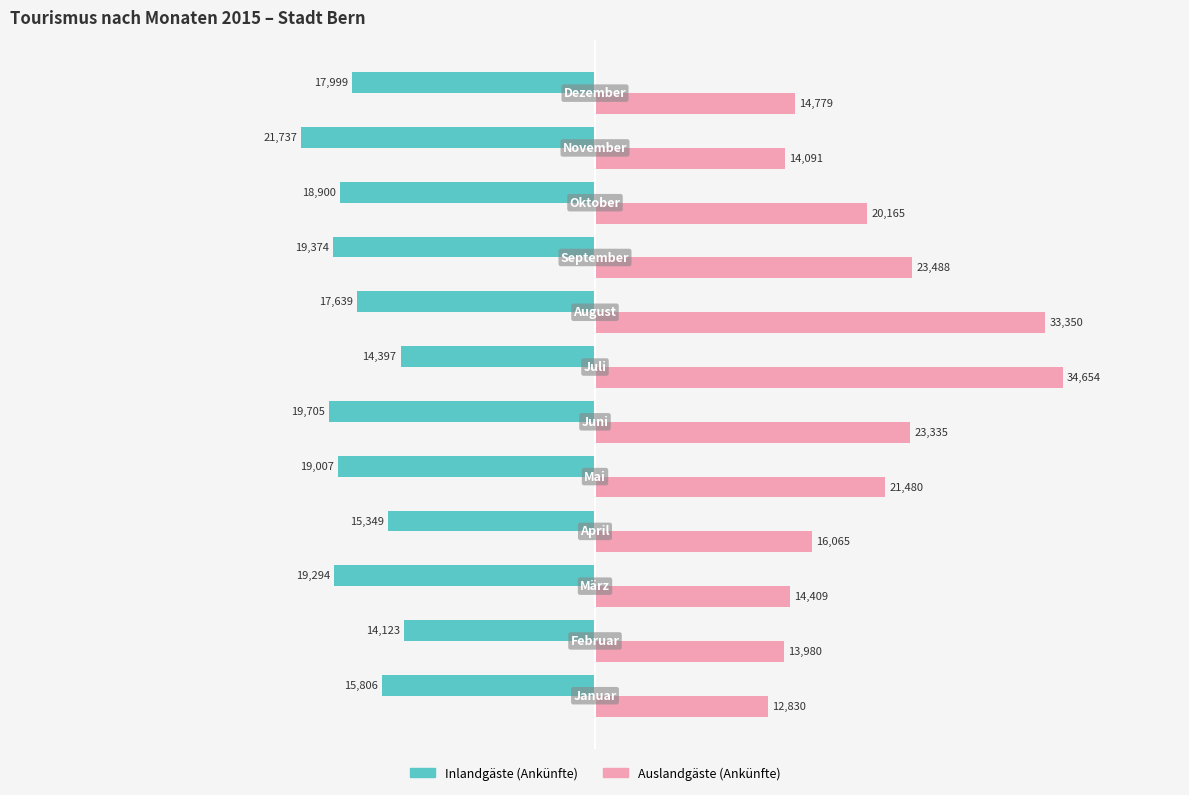

What is the difference between the maximum and minimum values in the Inlandgäste (Ankünfte) series?

7614